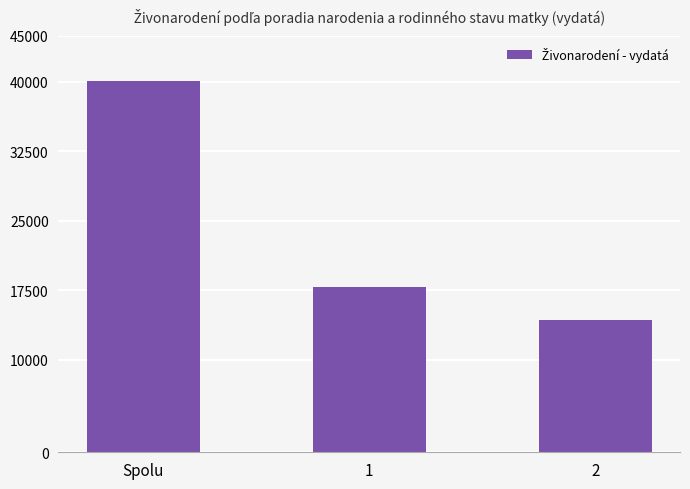

Rank the categories by value from highest to lowest.

Spolu, 1, 2